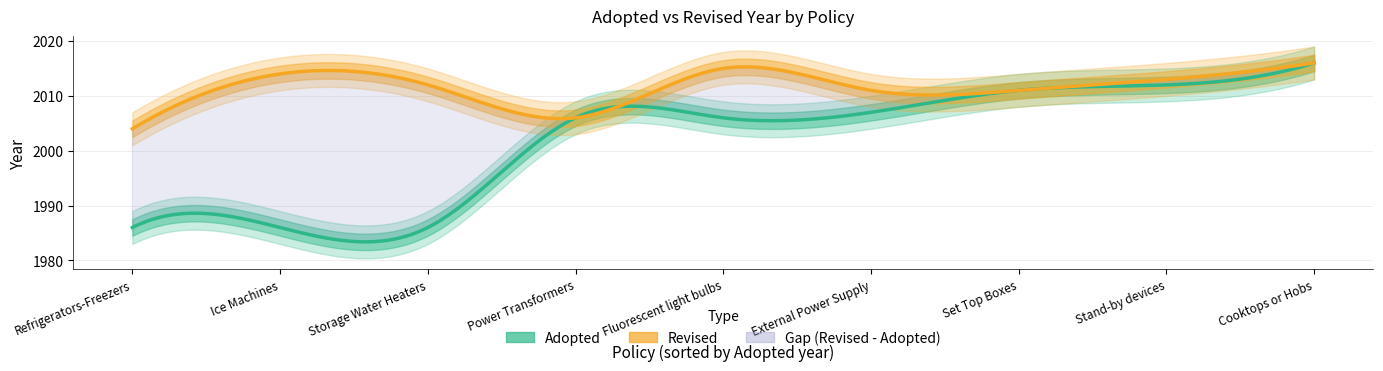

The value of Revised at Set Top Boxes is 2618. True or false?

False